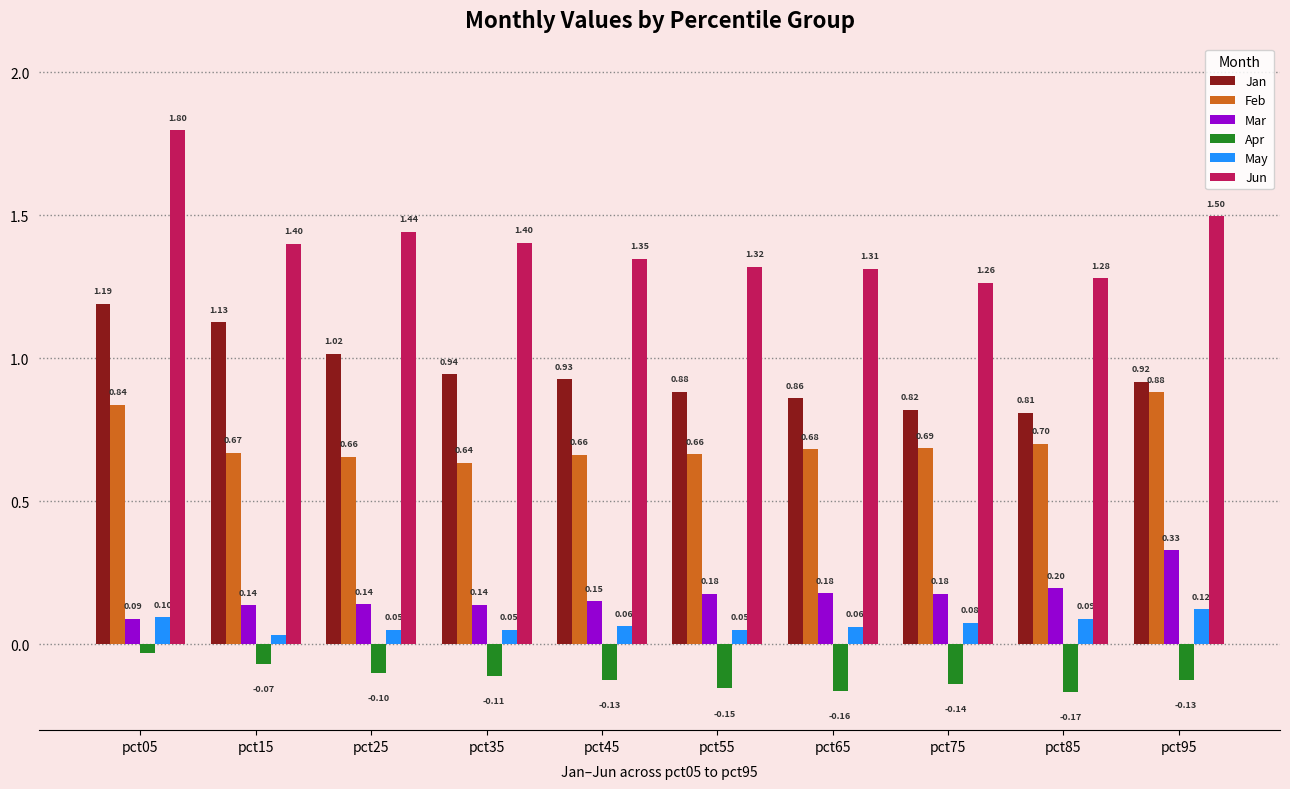

At pct85, list the series in order from largest to smallest.

Jun, Jan, Feb, Mar, May, Apr